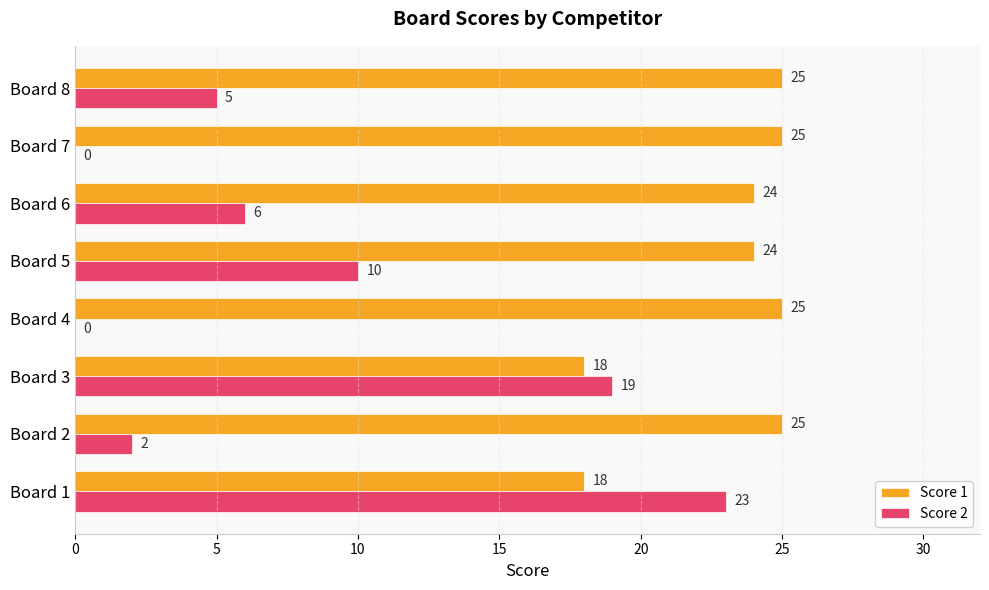

What is the total value across all series at Board 7?

25